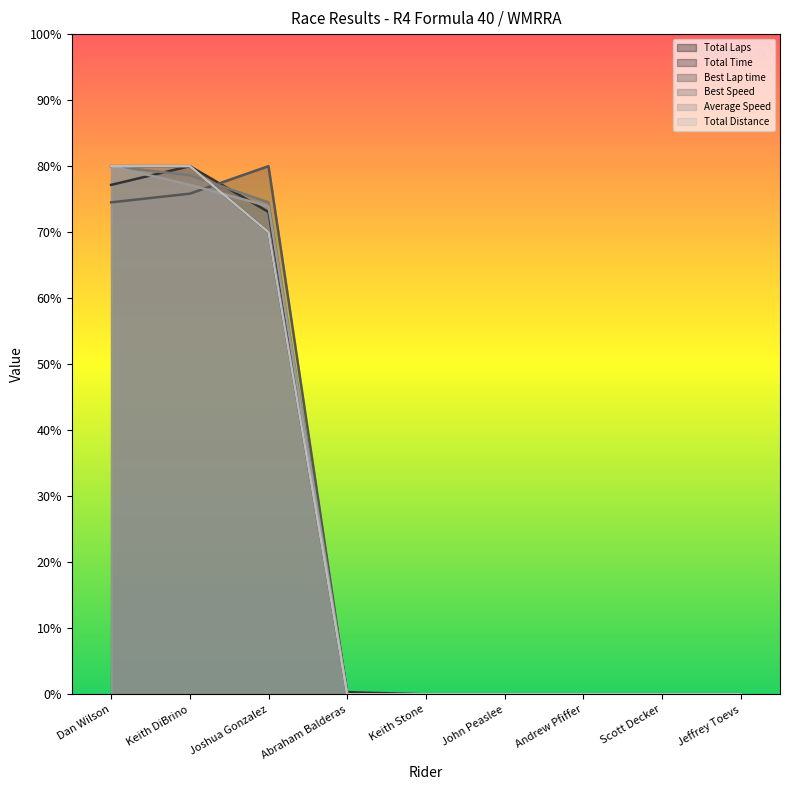

Count the Total Laps values in the range 0 to 70.

7